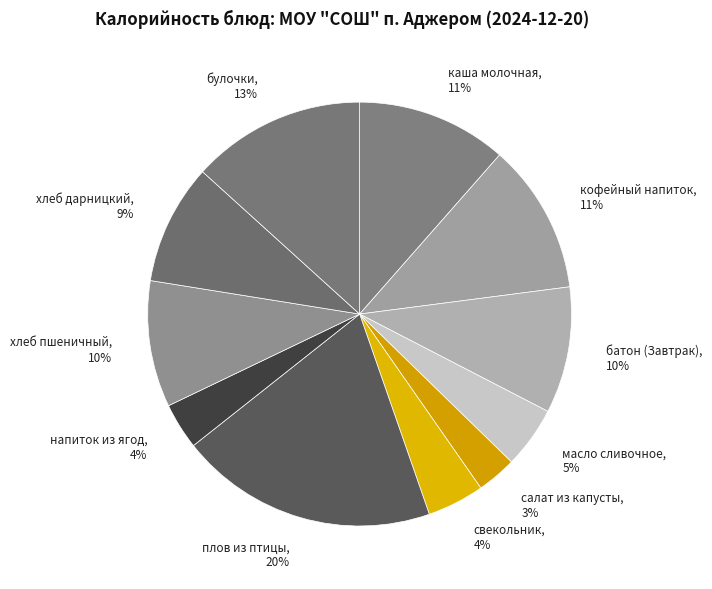

The салат из капусты slice represents 3% of the pie. True or false?

True